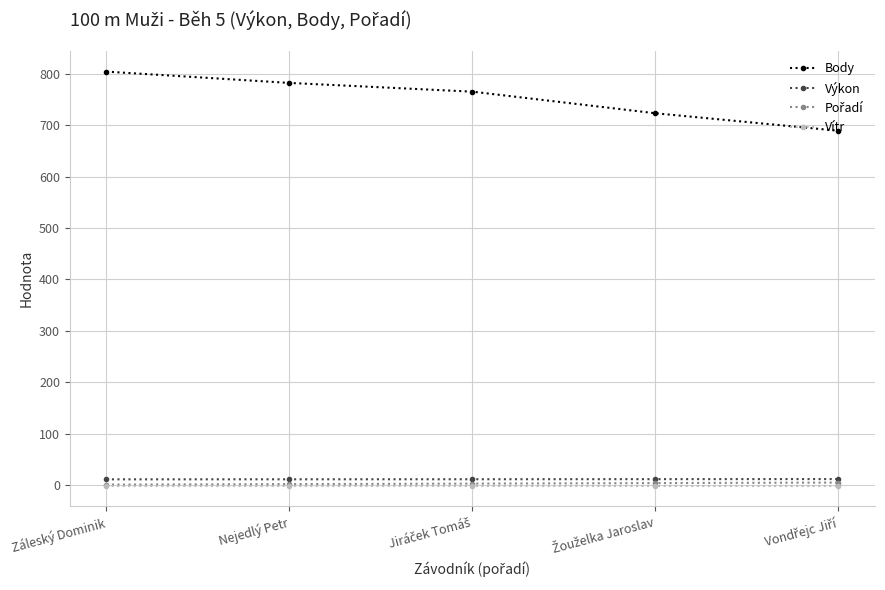

What is the label of the 5th point from the right?

Záleský Dominik